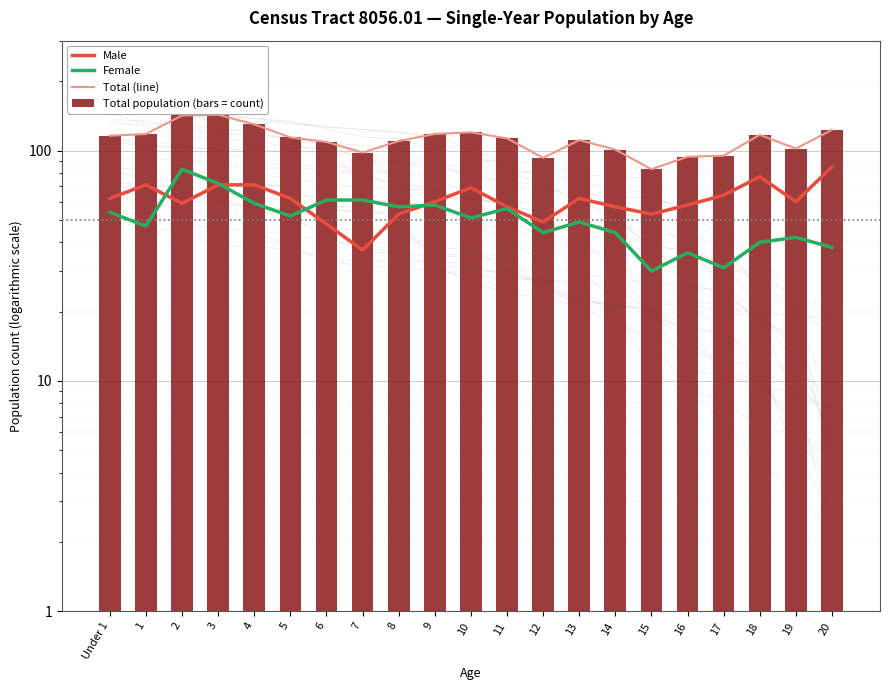

Which series has the largest total across all categories?

Total (line)